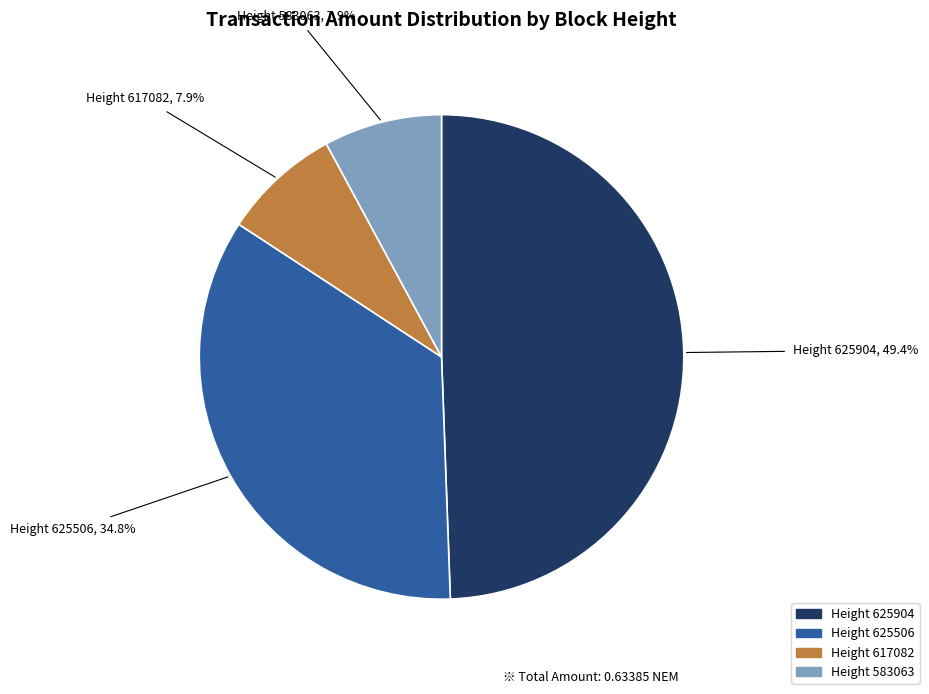

Is there a majority slice in this chart?

No